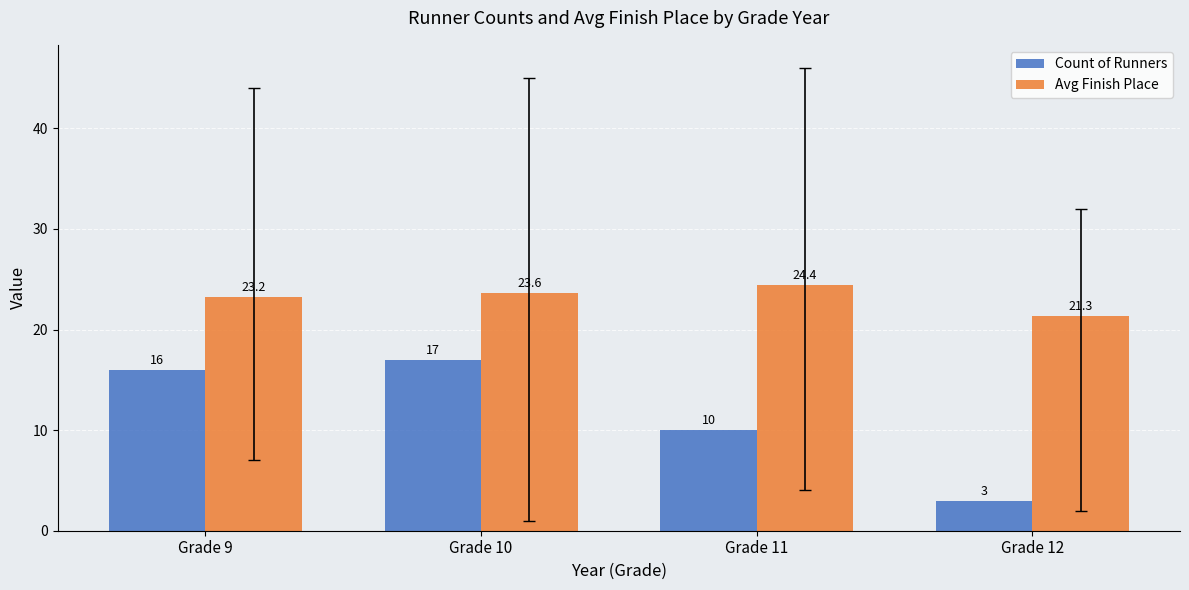

Is the value of Avg Finish Place at Grade 9 greater than the value of Count of Runners at Grade 12?

Yes